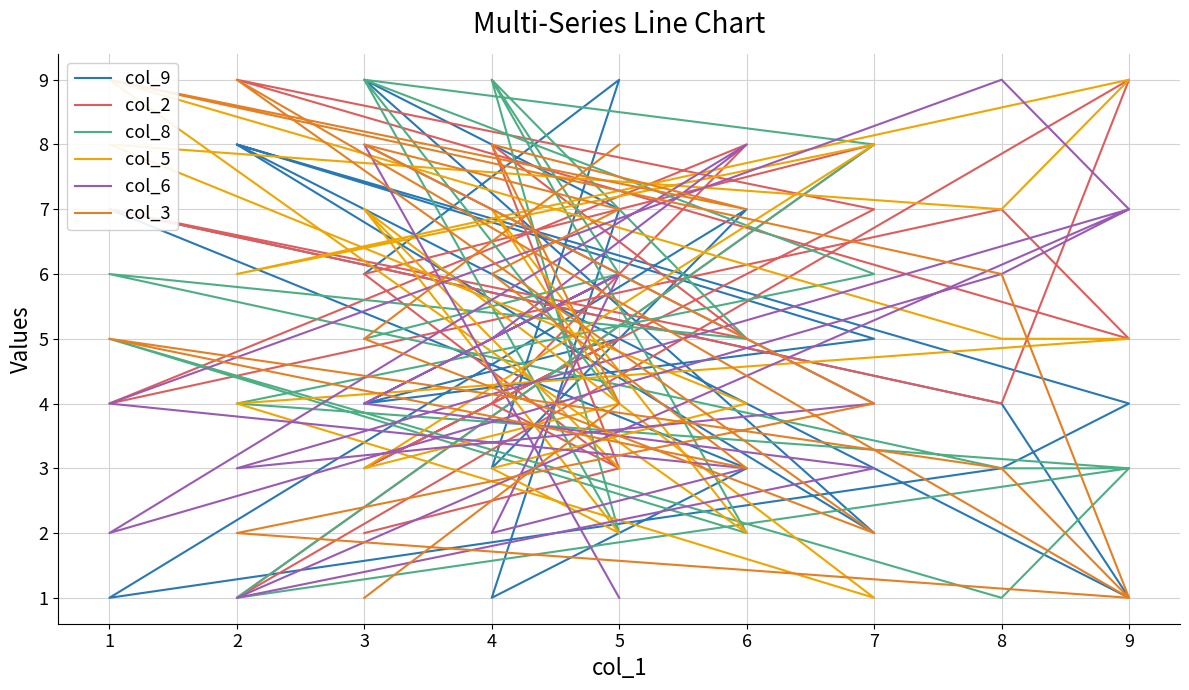

Is this an area chart (filled region under the line)?

No